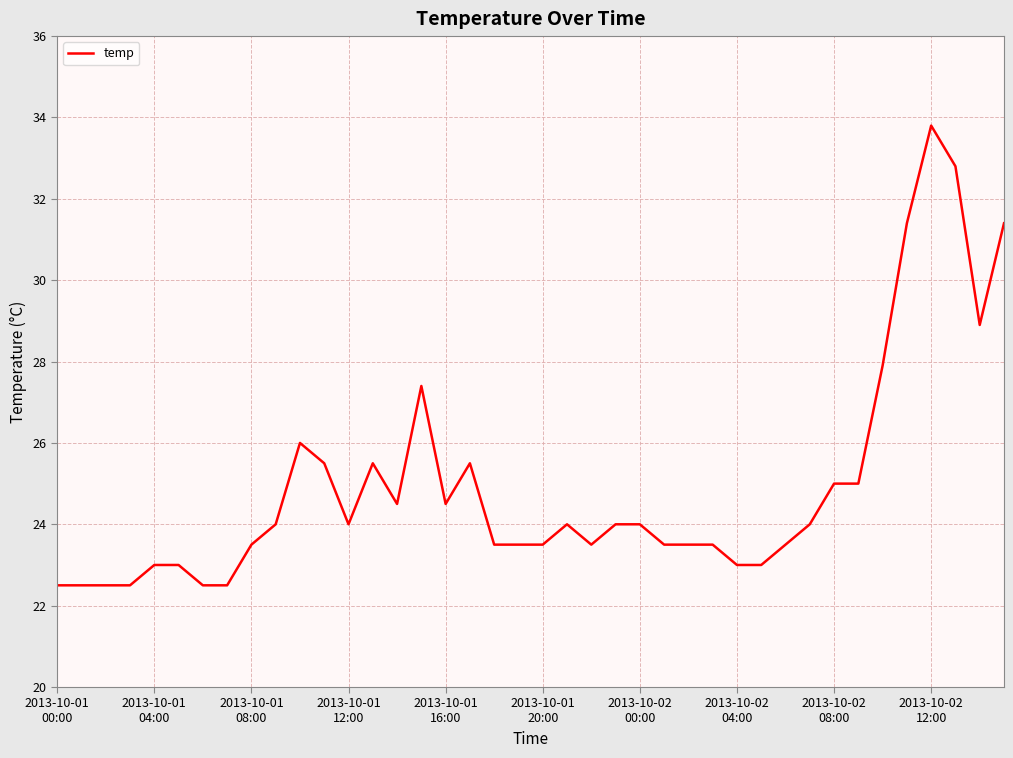

What is the difference between the maximum and minimum values?

11.3